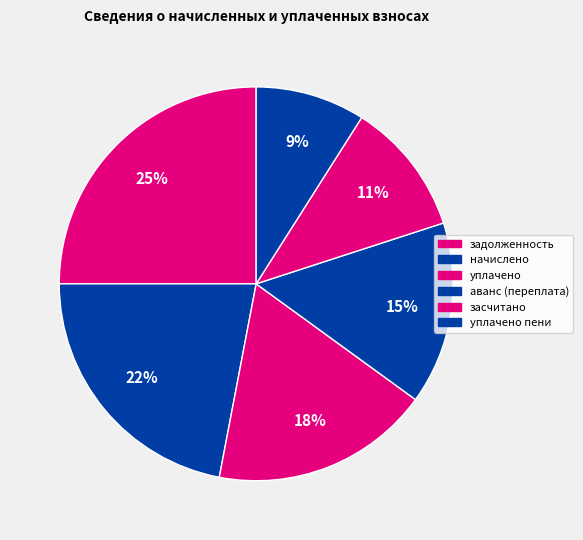

Count the number of slices in the pie.

6